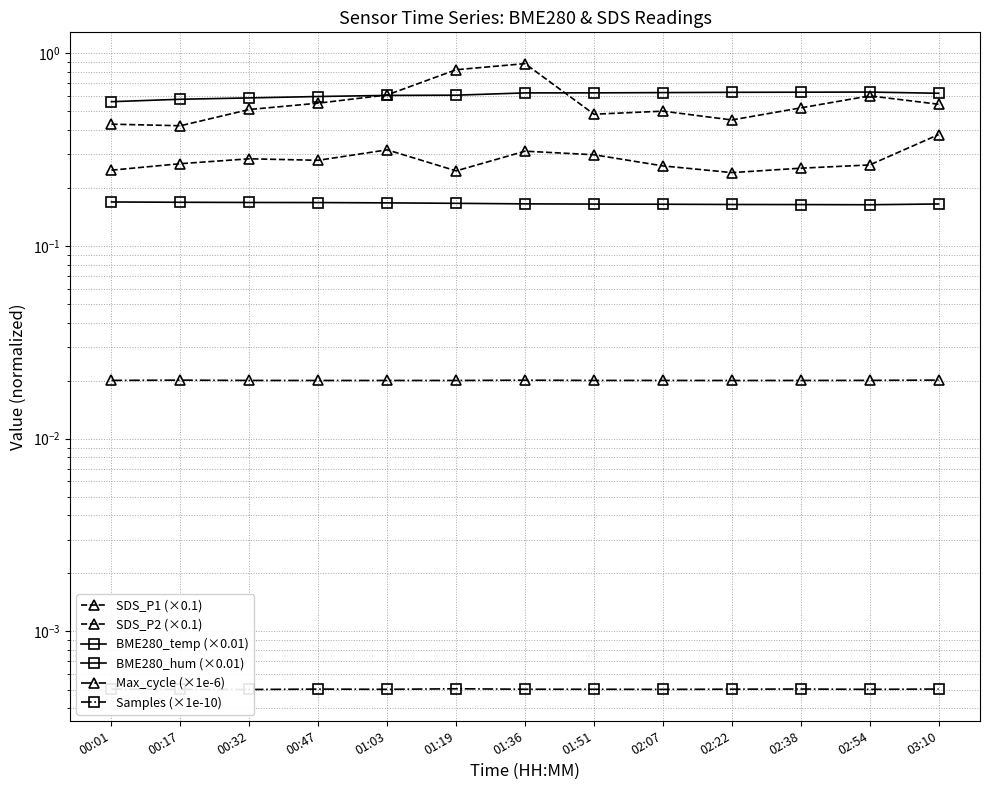

Which series changed the most between 00:47 and 02:22?

SDS_P1 (×0.1)